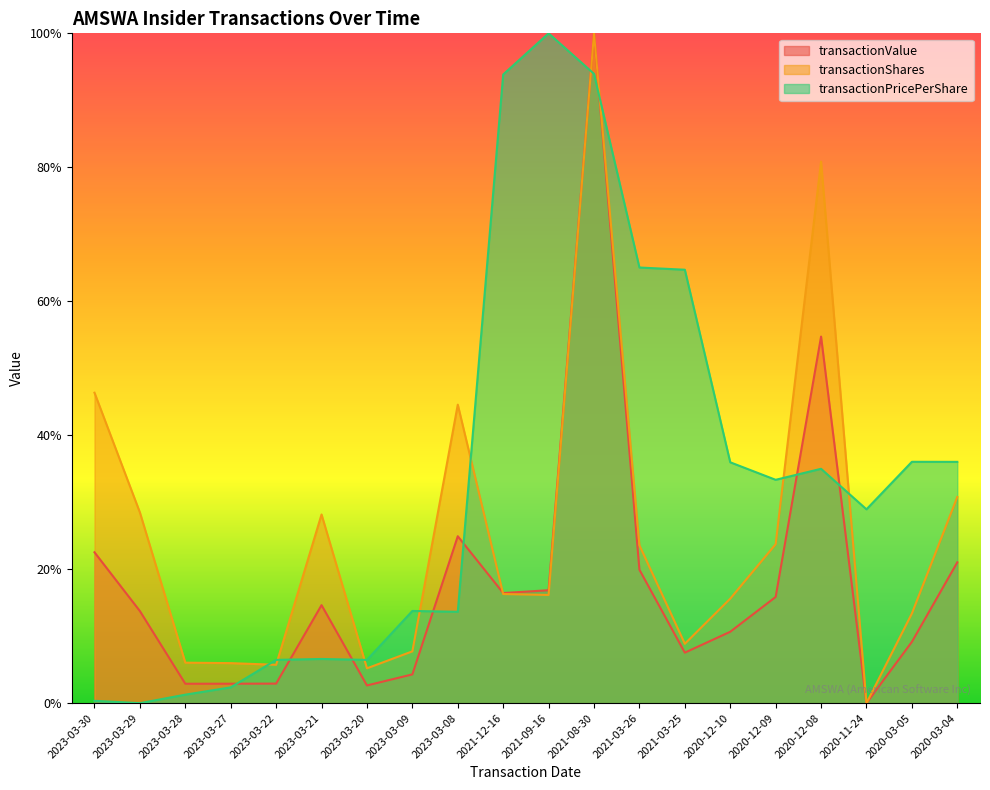

True or false: transactionPricePerShare has more than 1 points higher than both neighbors.

True